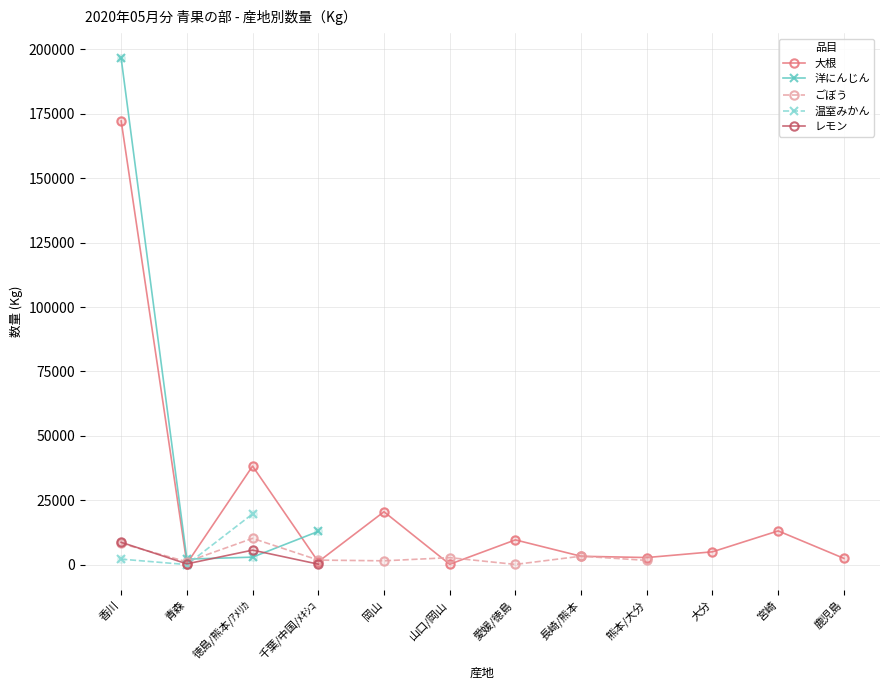

What are all the series names shown in the legend?

大根, 洋にんじん, ごぼう, 温室みかん, レモン